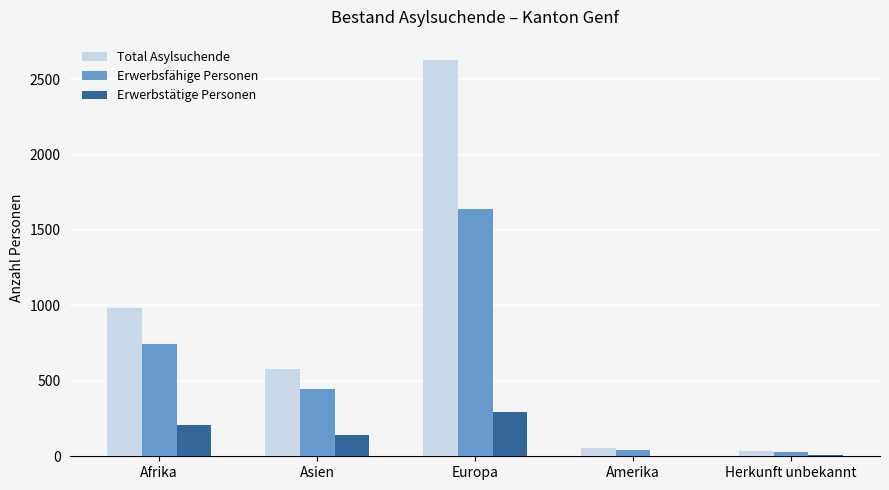

What is the maximum value for Erwerbstätige Personen?

292